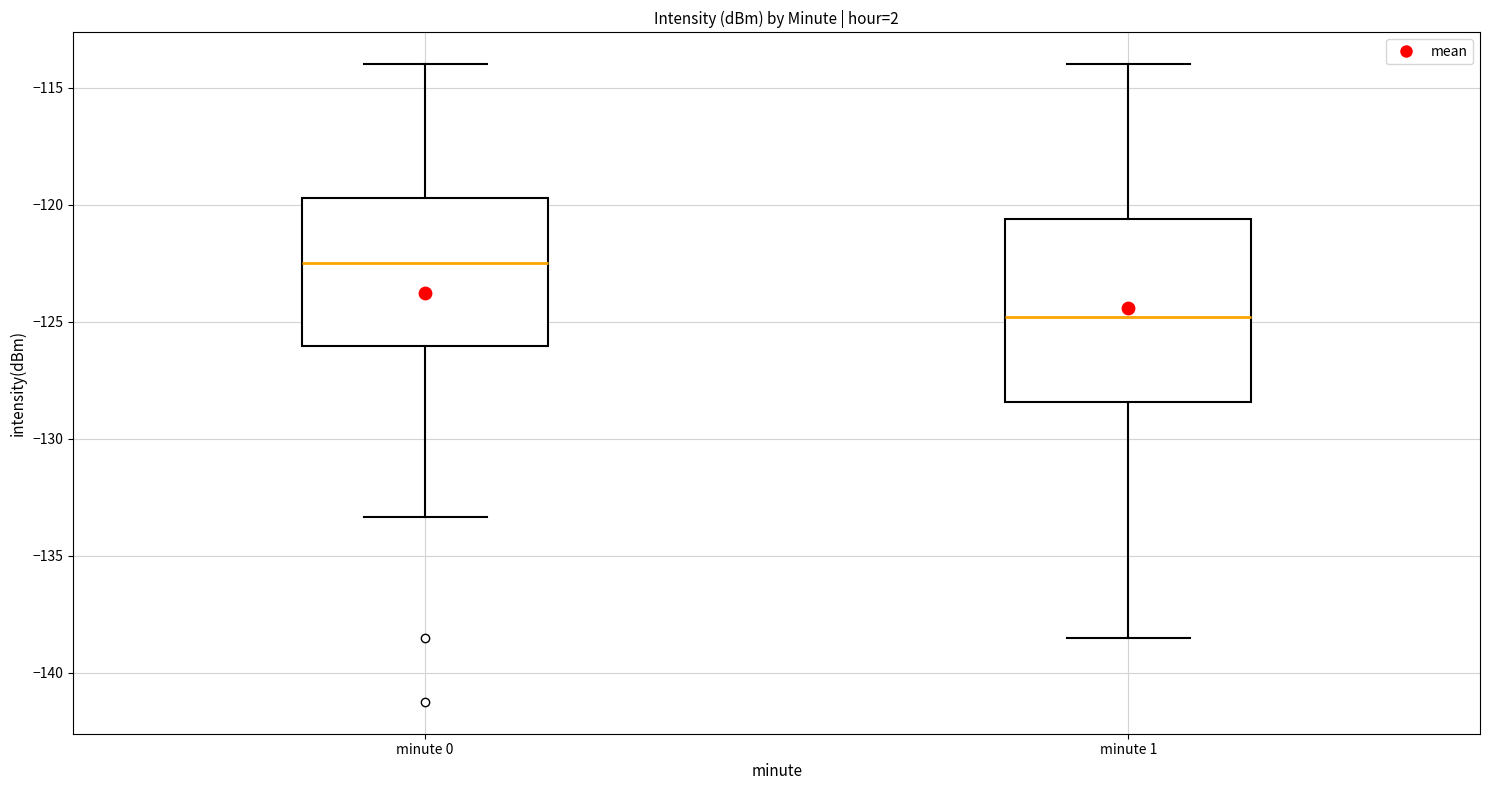

Comparing the boxes themselves (not the whiskers), which one is the tallest?

minute 1